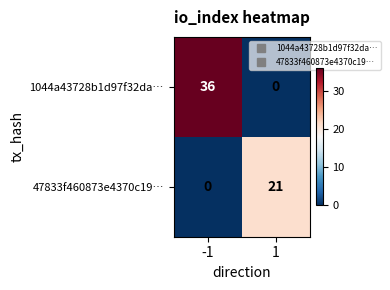

List the series in order of their peak value, lowest first.

47833f460873e4370c19…, 1044a43728b1d97f32da…